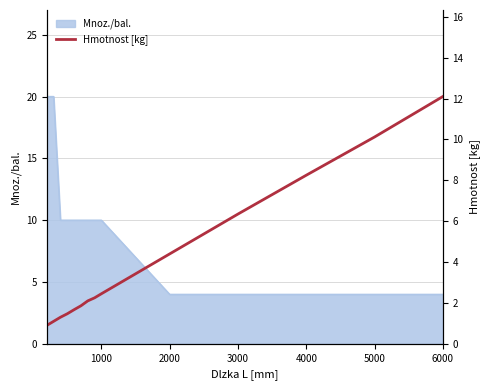

True or false: there are more than 2 points higher than both neighbors.

False